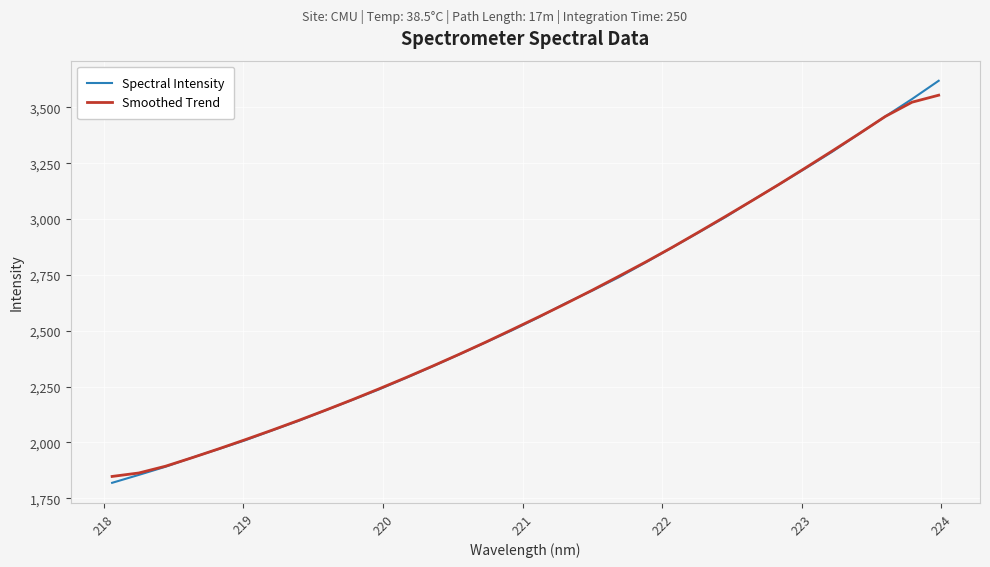

True or false: Spectral Intensity and Smoothed Trend intersect in this chart.

True